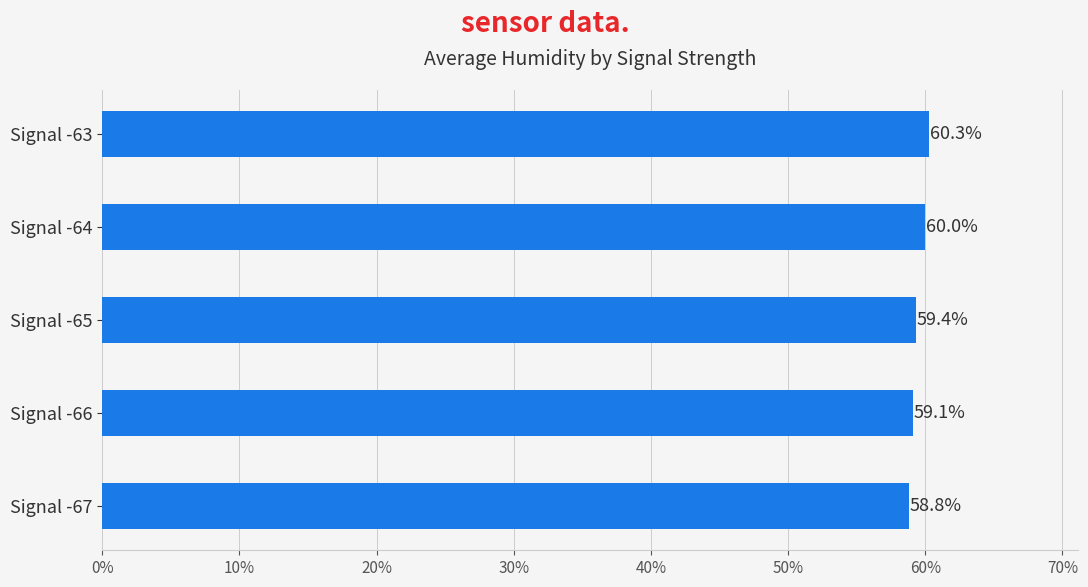

At which label is the value closest to 59?

Signal -66